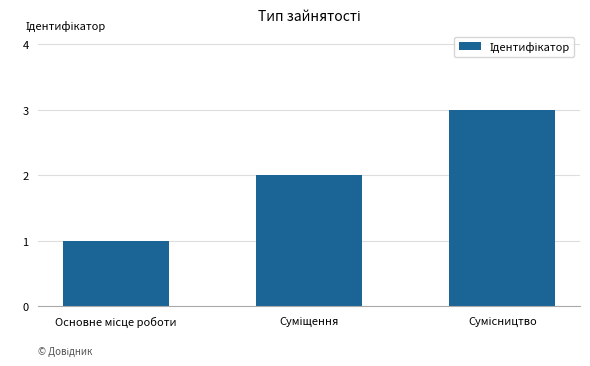

What is the difference between the maximum and minimum values?

2